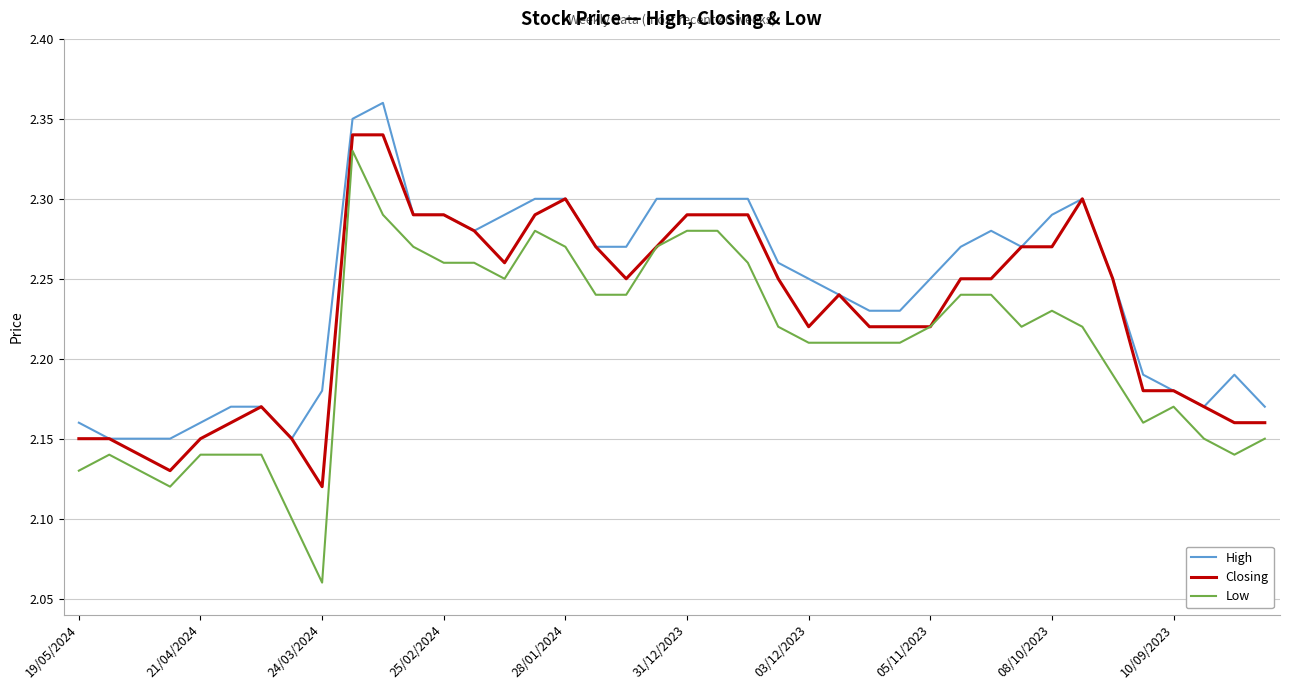

True or false: Low and High cross at least once.

False